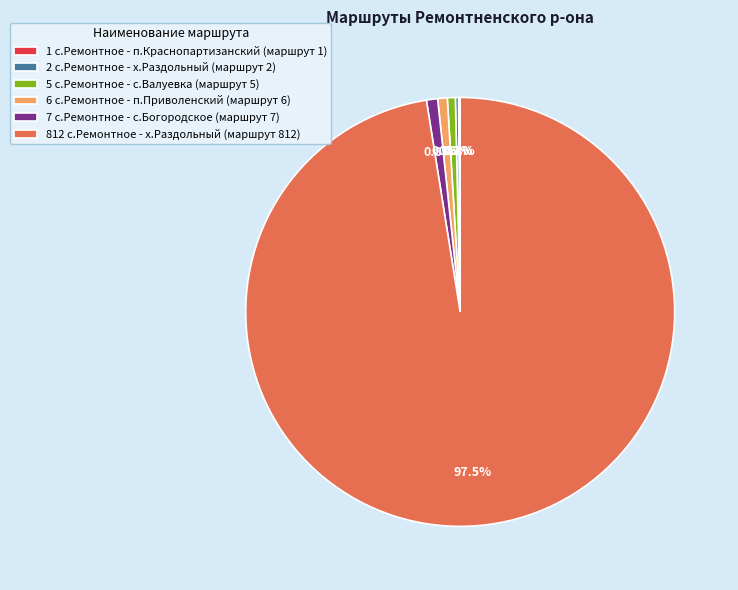

Approximately how many times larger is the value at 7 с.Ремонтное - с.Богородское compared to 6 с.Ремонтное - п.Приволенский?

1.2